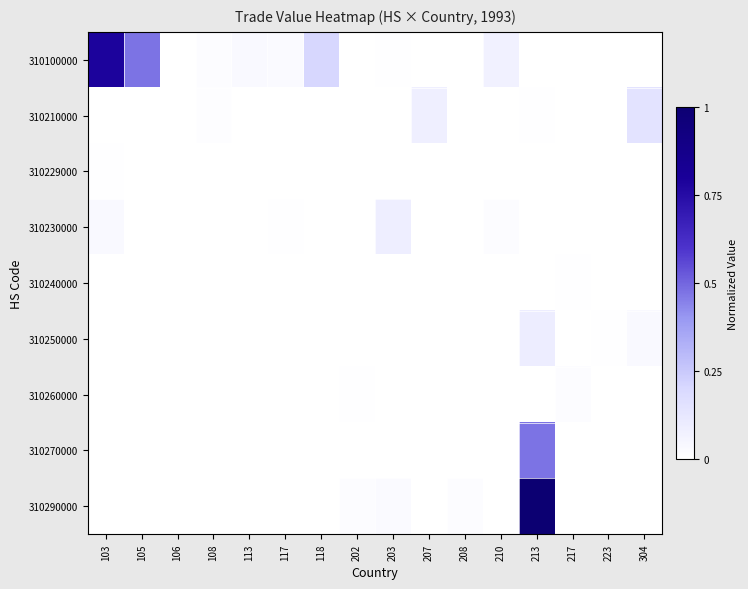

Reading left to right, transcribe all the data shown in this chart.

310100000: 103=0.8	105=0.5	106=0.0	108=0.0	113=0.0	117=0.0	118=0.2	202=0.0	203=0.0	207=0.0	208=0.0	210=0.1	213=0.0	217=0.0	223=0.0	304=0.0
310210000: 103=0.0	105=0.0	106=0.0	108=0.0	113=0.0	117=0.0	118=0.0	202=0.0	203=0.0	207=0.1	208=0.0	210=0.0	213=0.0	217=0.0	223=0.0	304=0.1
310229000: 103=0.0	105=0.0	106=0.0	108=0.0	113=0.0	117=0.0	118=0.0	202=0.0	203=0.0	207=0.0	208=0.0	210=0.0	213=0.0	217=0.0	223=0.0	304=0.0
310230000: 103=0.0	105=0.0	106=0.0	108=0.0	113=0.0	117=0.0	118=0.0	202=0.0	203=0.1	207=0.0	208=0.0	210=0.0	213=0.0	217=0.0	223=0.0	304=0.0
310240000: 103=0.0	105=0.0	106=0.0	108=0.0	113=0.0	117=0.0	118=0.0	202=0.0	203=0.0	207=0.0	208=0.0	210=0.0	213=0.0	217=0.0	223=0.0	304=0.0
310250000: 103=0.0	105=0.0	106=0.0	108=0.0	113=0.0	117=0.0	118=0.0	202=0.0	203=0.0	207=0.0	208=0.0	210=0.0	213=0.1	217=0.0	223=0.0	304=0.0
310260000: 103=0.0	105=0.0	106=0.0	108=0.0	113=0.0	117=0.0	118=0.0	202=0.0	203=0.0	207=0.0	208=0.0	210=0.0	213=0.0	217=0.0	223=0.0	304=0.0
310270000: 103=0.0	105=0.0	106=0.0	108=0.0	113=0.0	117=0.0	118=0.0	202=0.0	203=0.0	207=0.0	208=0.0	210=0.0	213=0.5	217=0.0	223=0.0	304=0.0
310290000: 103=0.0	105=0.0	106=0.0	108=0.0	113=0.0	117=0.0	118=0.0	202=0.0	203=0.0	207=0.0	208=0.0	210=0.0	213=1.0	217=0.0	223=0.0	304=0.0